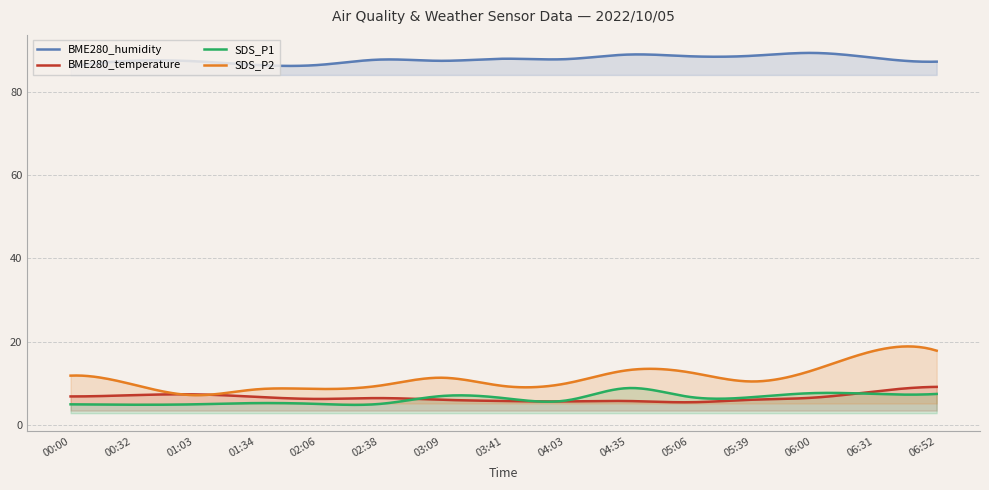

At 02:06, list the series in order from smallest to largest.

SDS_P1, BME280_temperature, SDS_P2, BME280_humidity